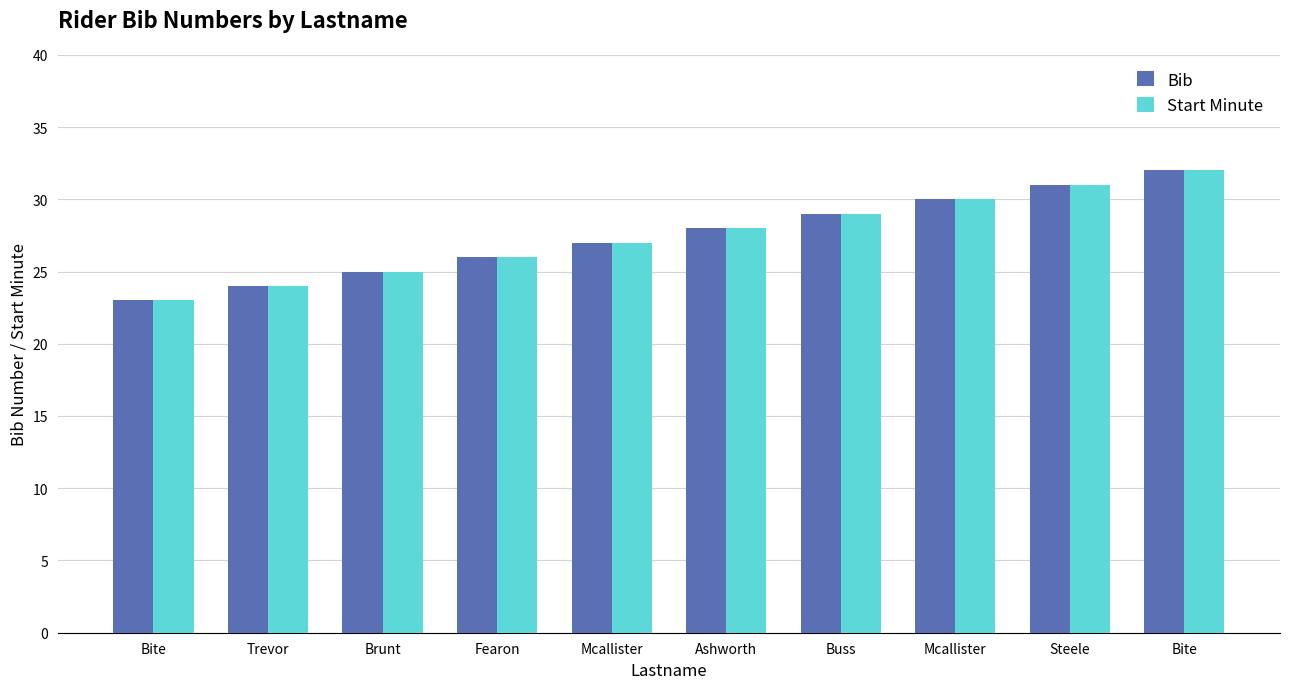

What is the label of the 1st bar from the right?

Bite